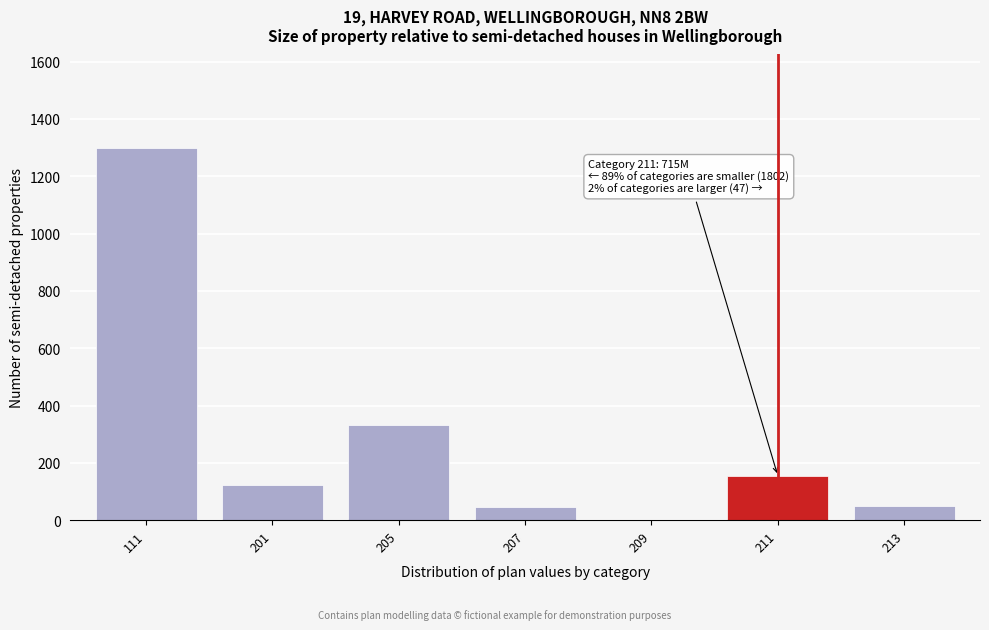

Which category has the highest value across all series?

111